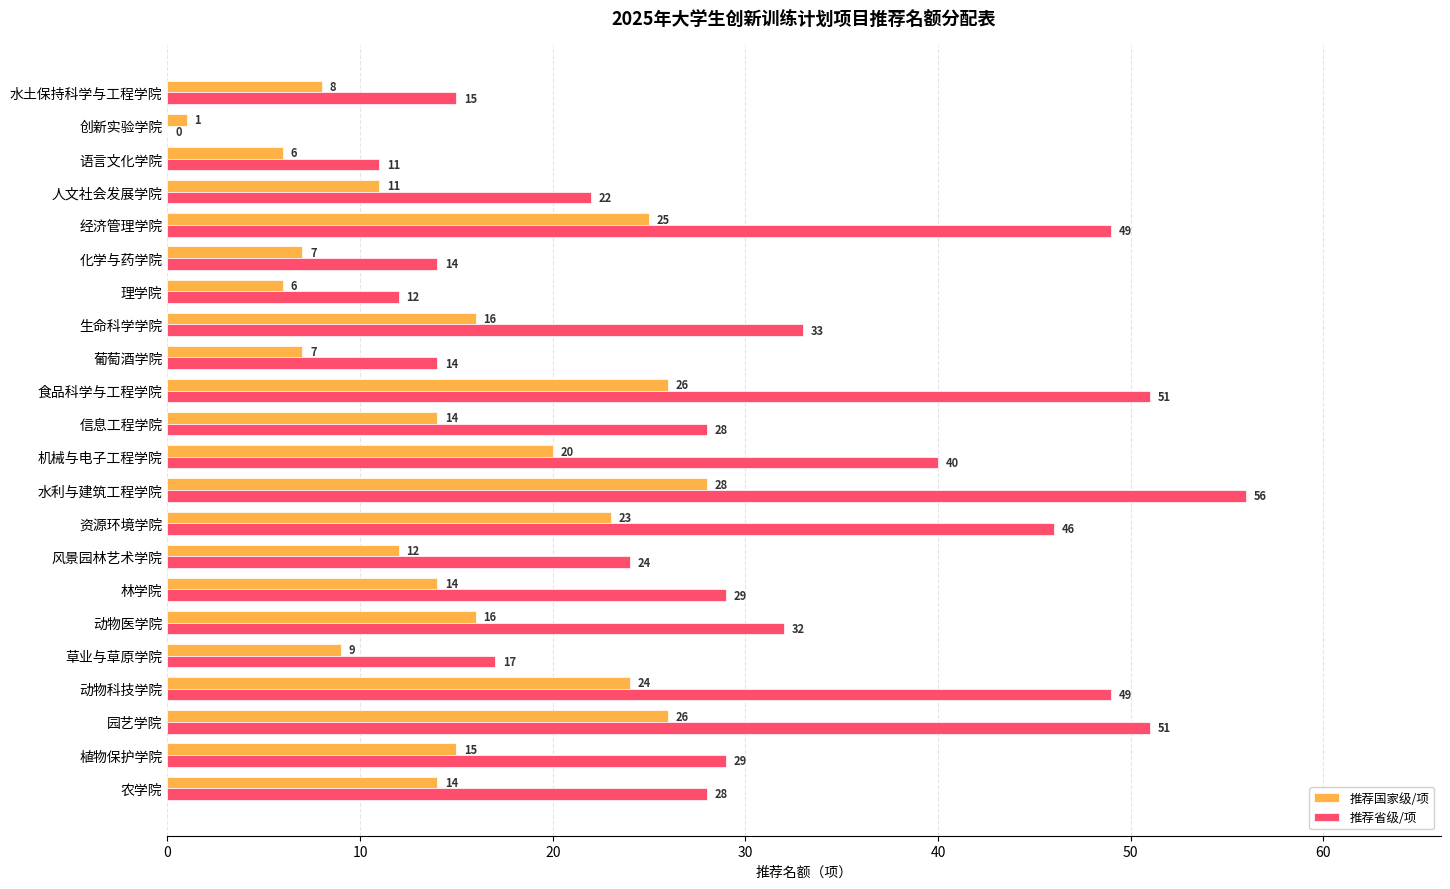

What is the sum of the 推荐省级/项 values at 资源环境学院 and 信息工程学院?

74